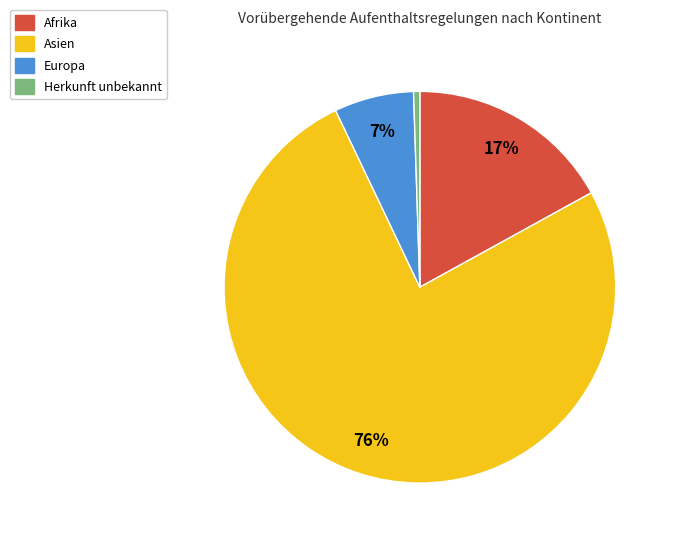

Does any single category account for the majority?

Yes